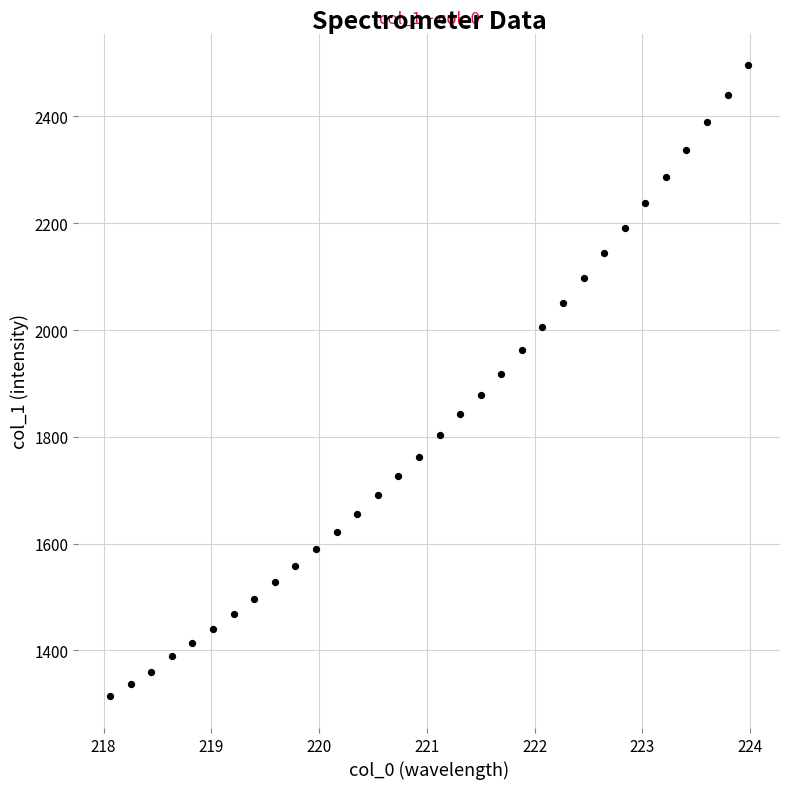

What is the range of X values (max minus min)?

5.9